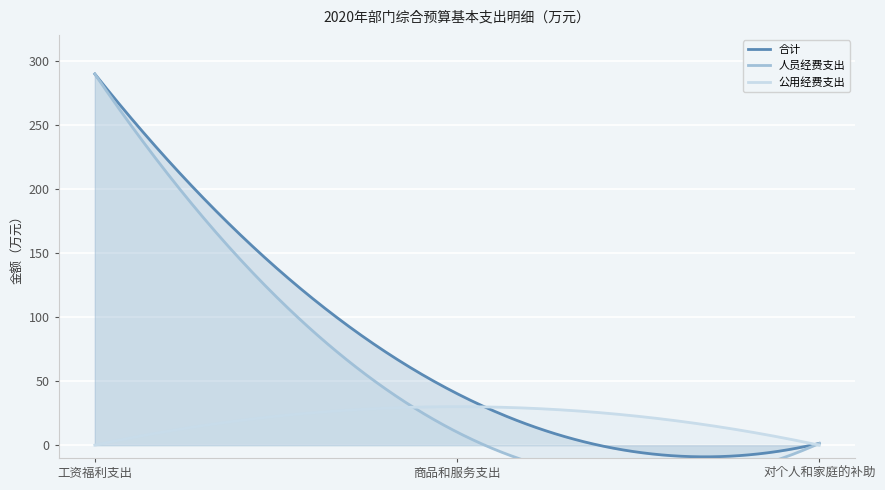

What is the average value of the 公用经费支出 series?

19.9